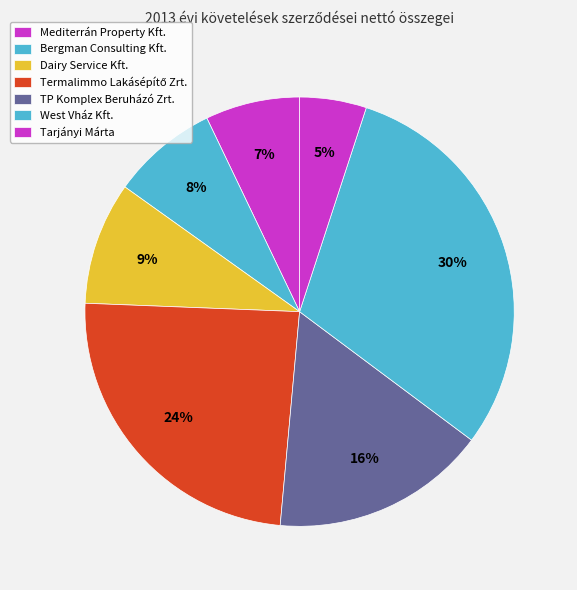

To the nearest percent, what is the average slice percentage?

14%